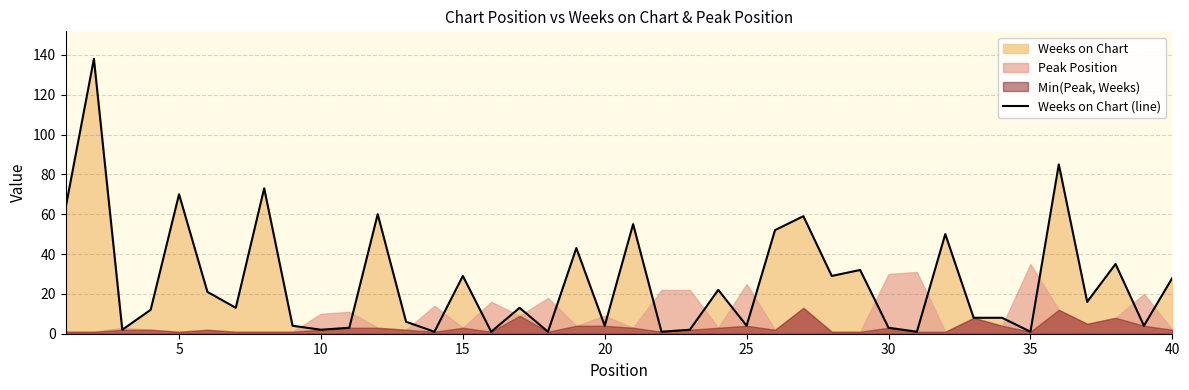

Reading left to right, list all the values displayed in this chart.

63	138	2	12	70	21	13	73	4	2	3	60	6	1	29	1	13	1	43	4	55	1	2	22	4	52	59	29	32	3	1	50	8	8	1	85	16	35	4	28